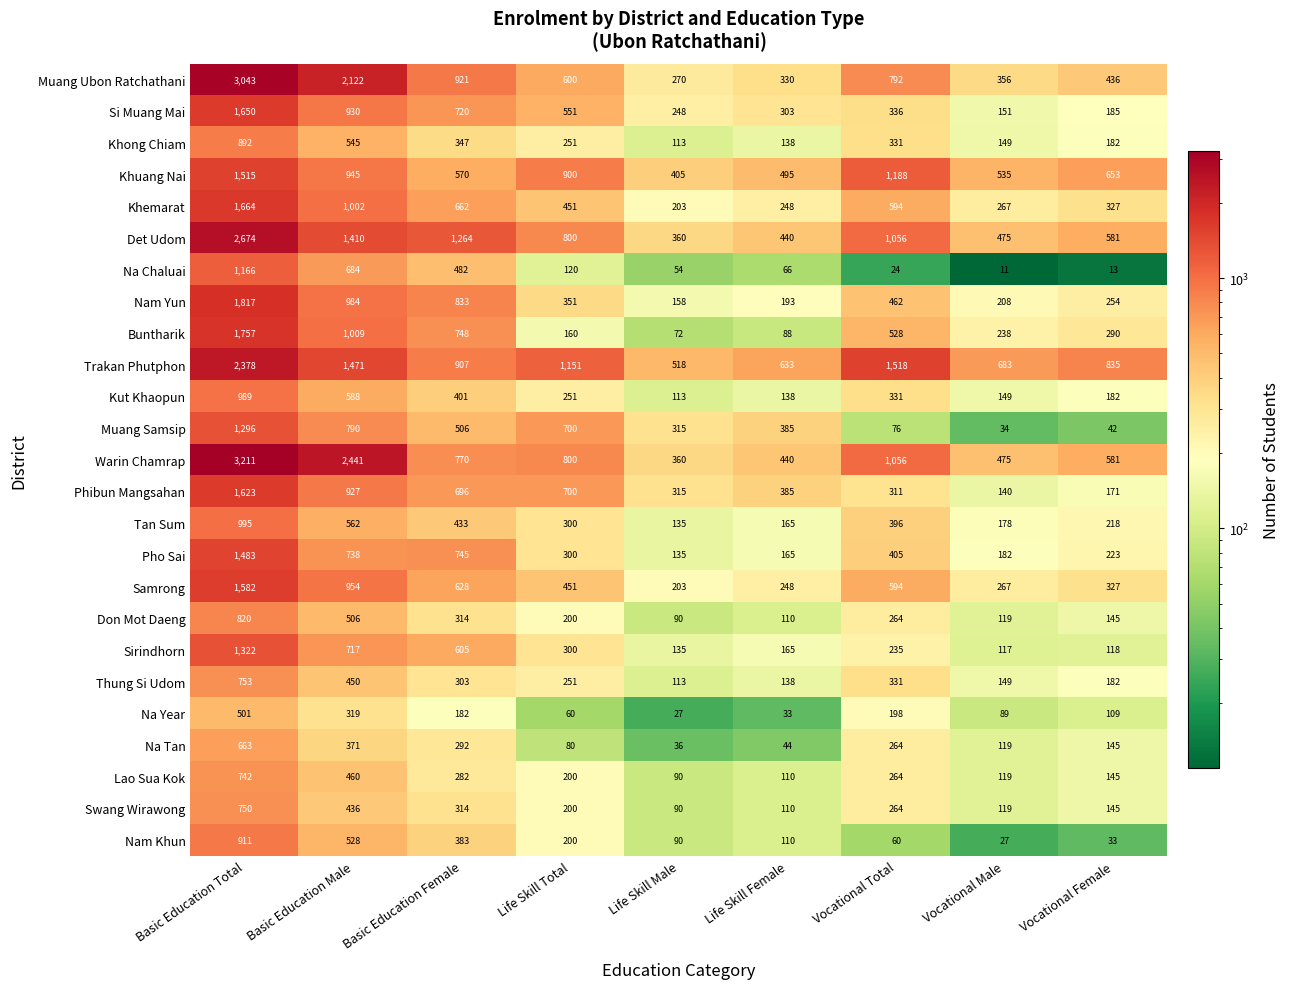

Read the Sirindhorn value at Vocational Female, to the nearest 50.

100